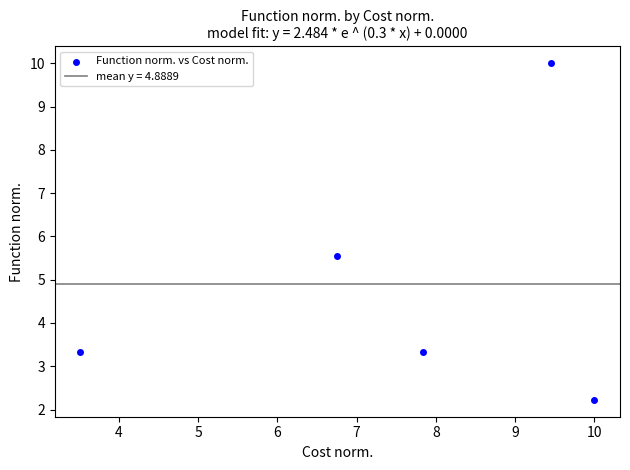

What is the average Y value?

4.9